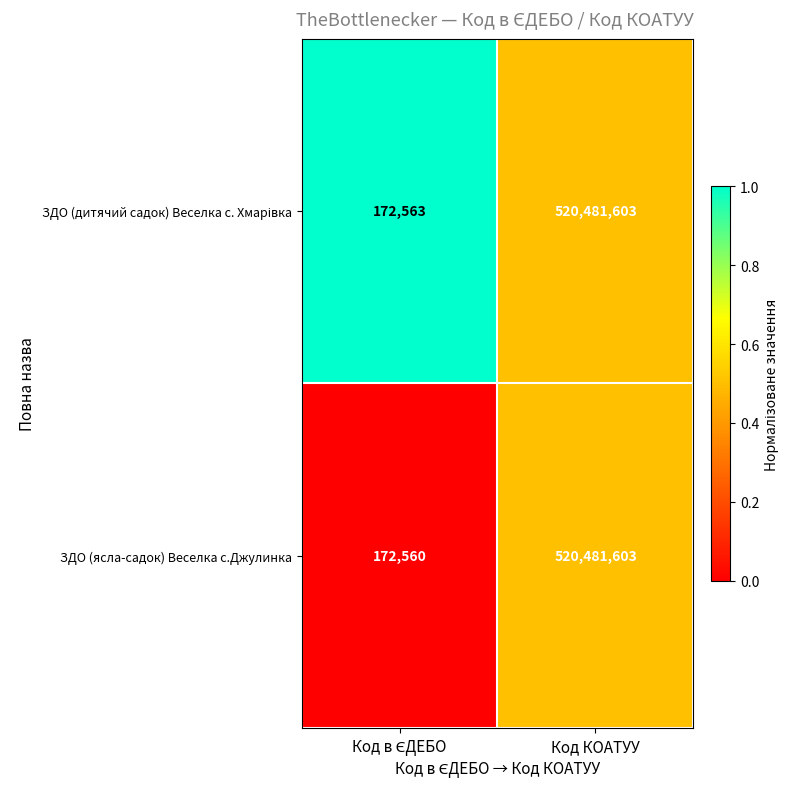

At which category does the chart reach its peak across all series?

Код КОАТУУ